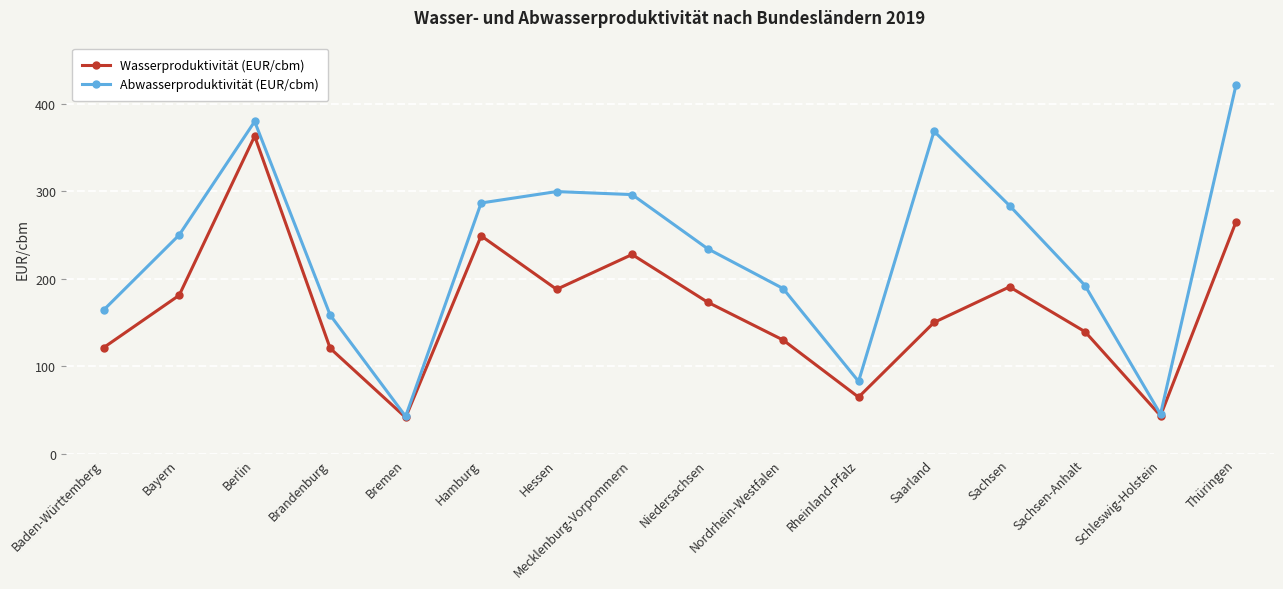

Rank the series by their maximum value, from highest to lowest.

Abwasserproduktivität (EUR/cbm), Wasserproduktivität (EUR/cbm)